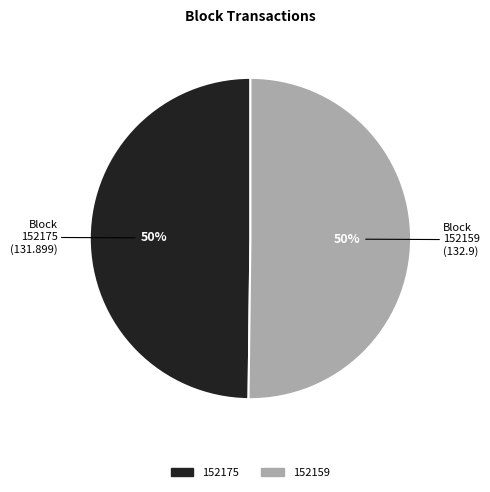

The 152159 slice represents 90% of the pie. True or false?

False